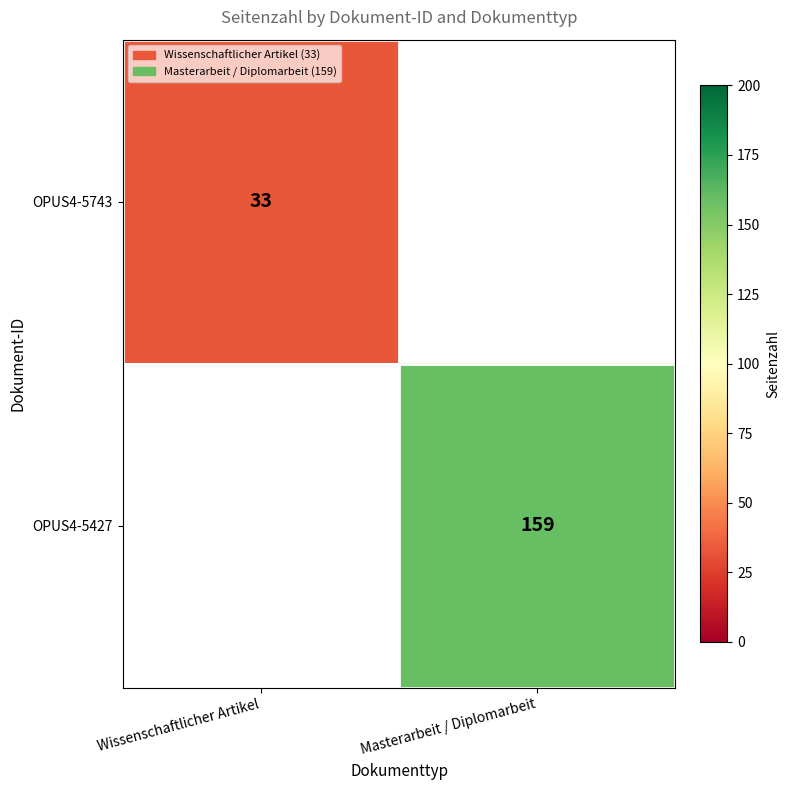

The OPUS4-5427 series shows 226 at Masterarbeit / Diplomarbeit. True or false?

False